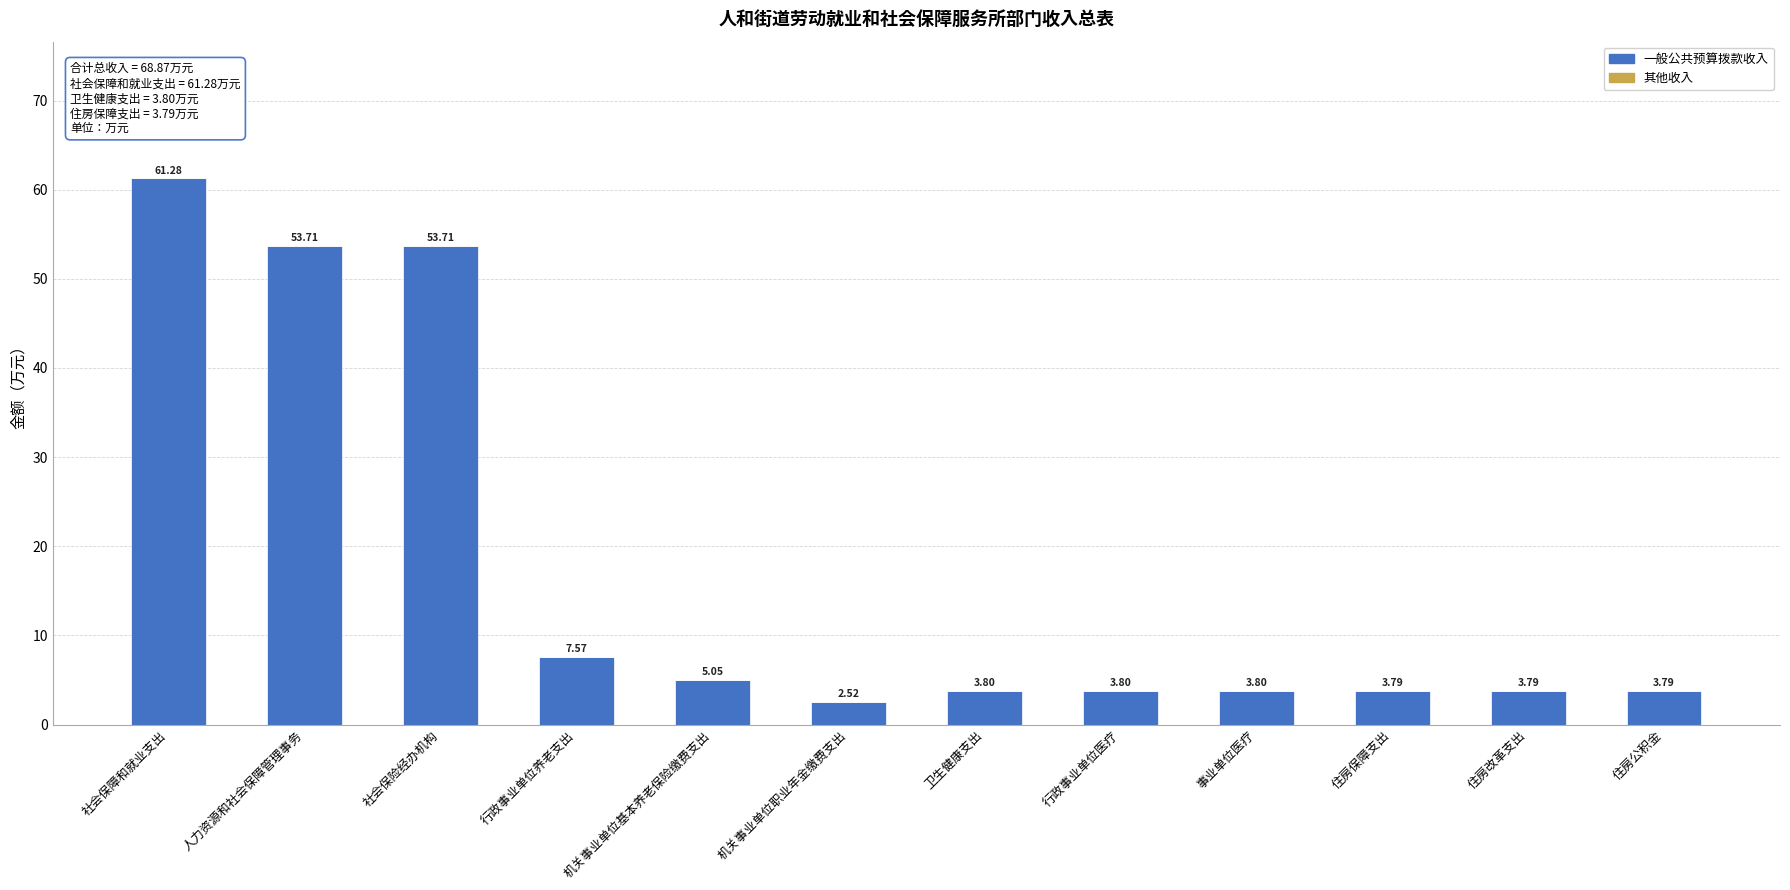

What is the difference between the maximum and minimum values?

58.8